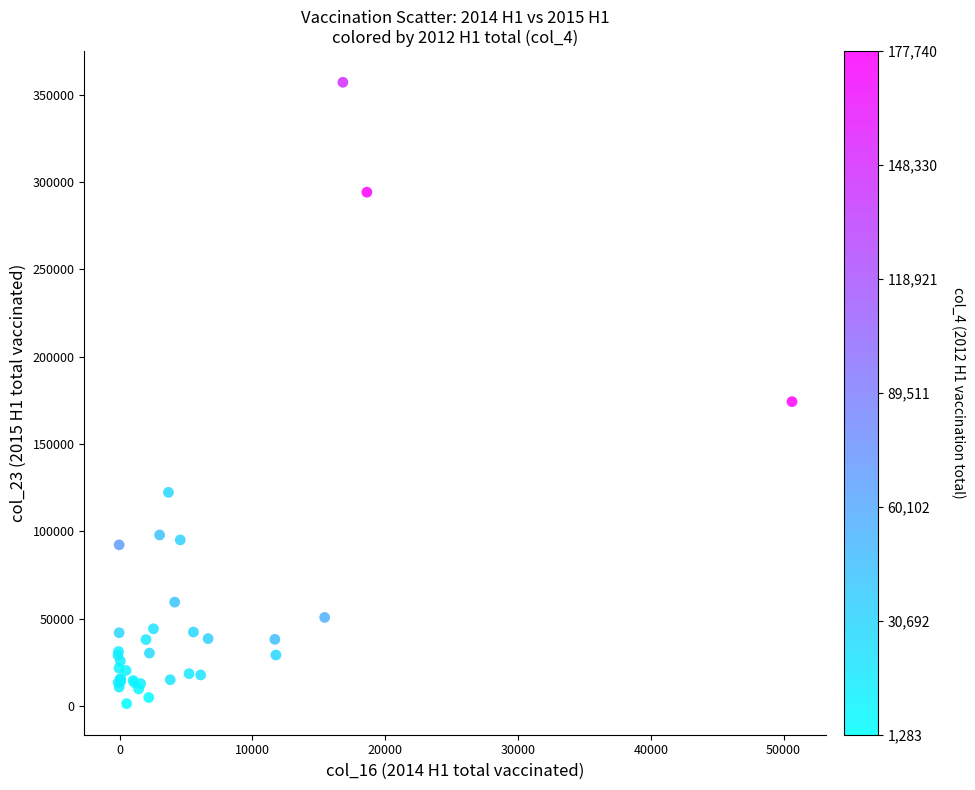

What Y value in the scatter plot is closest to 179150?

174184